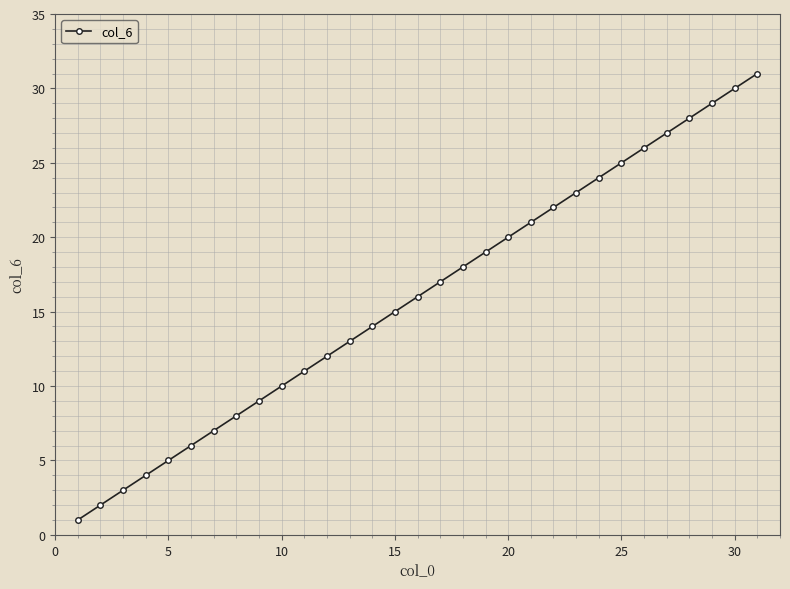

True or false: the data has more than 2 interior local peaks.

False